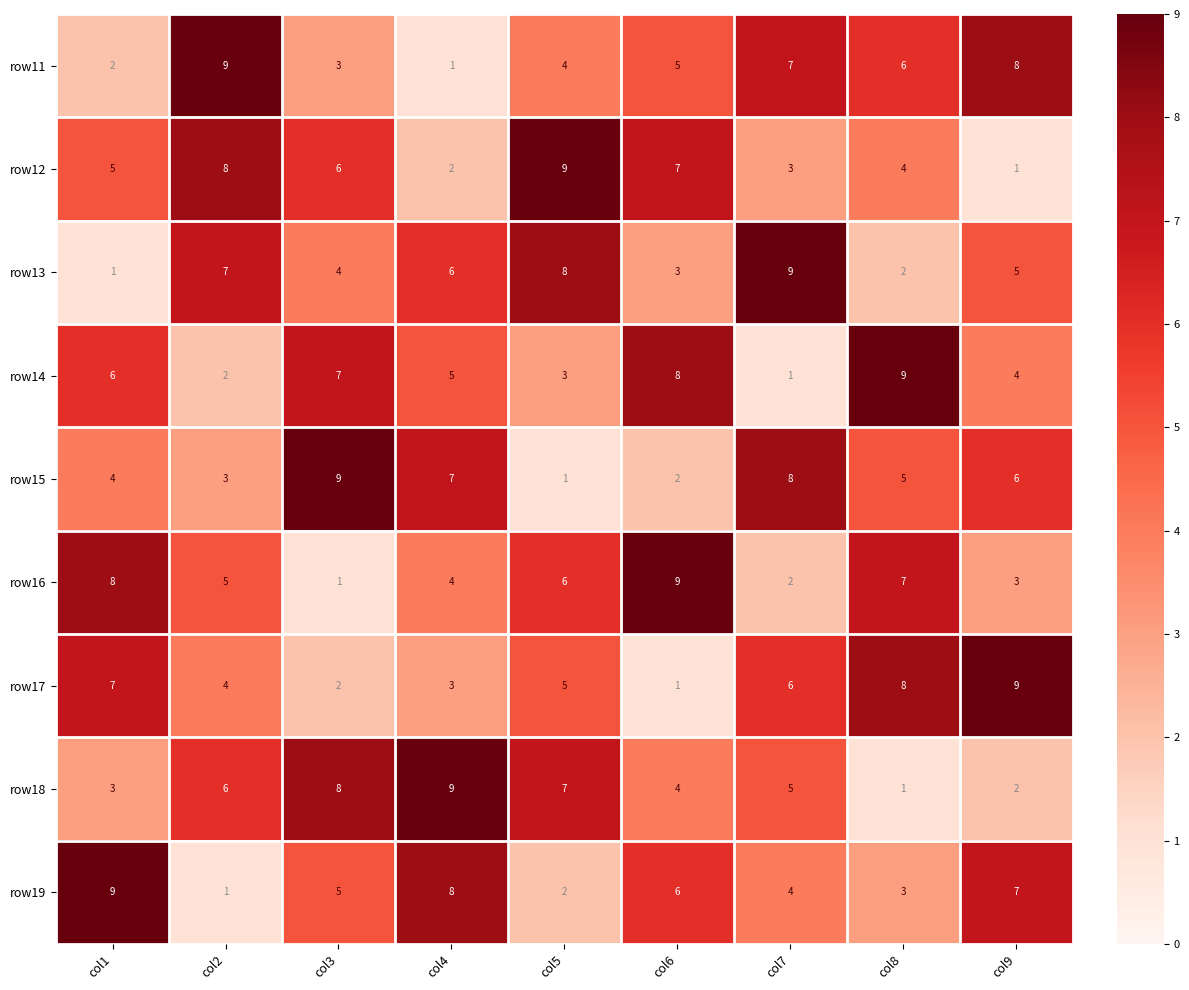

What is the total value across all series at col4?

45